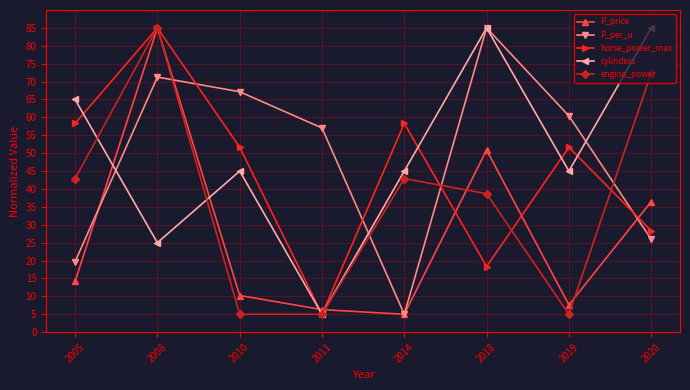

Does the chart display data point markers on the line(s)?

Yes